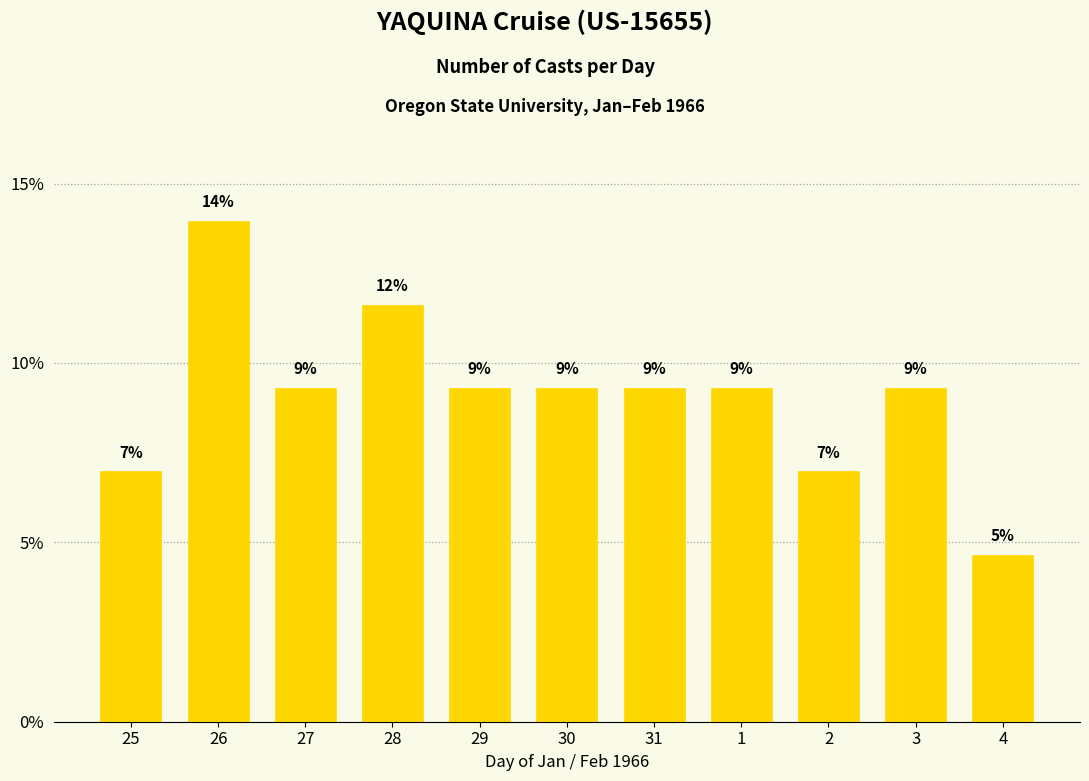

Reading right to left, what are all the values shown in this chart?

4.7	9.3	7.0	9.3	9.3	9.3	9.3	11.6	9.3	14.0	7.0